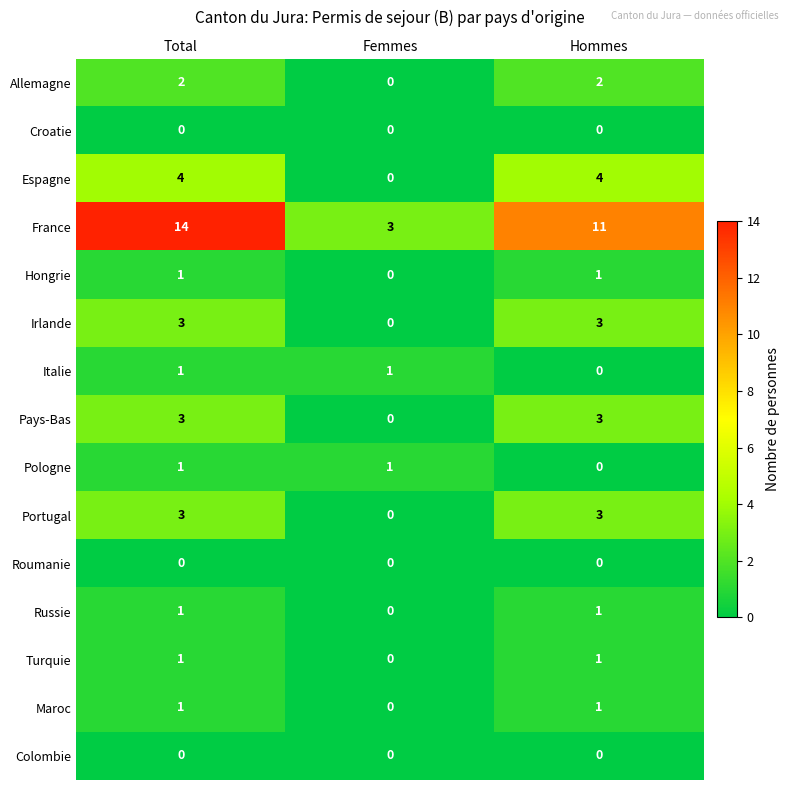

Count the number of data series in this chart.

15